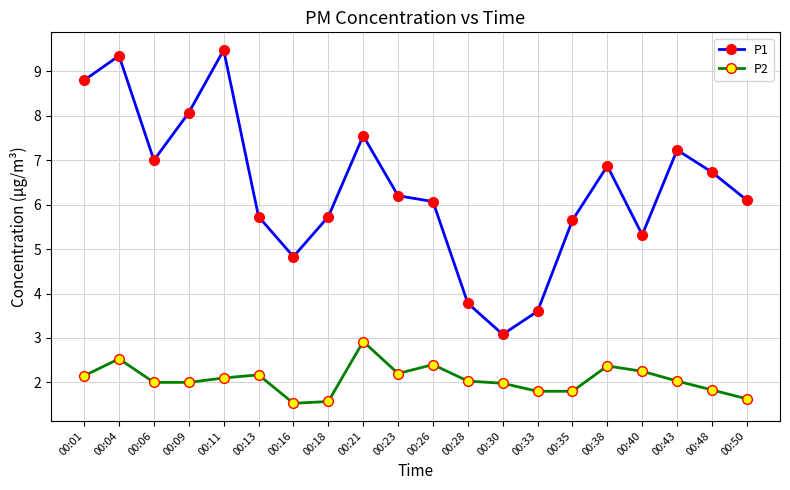

The P1 series shows 8.4 at 00:40. True or false?

False